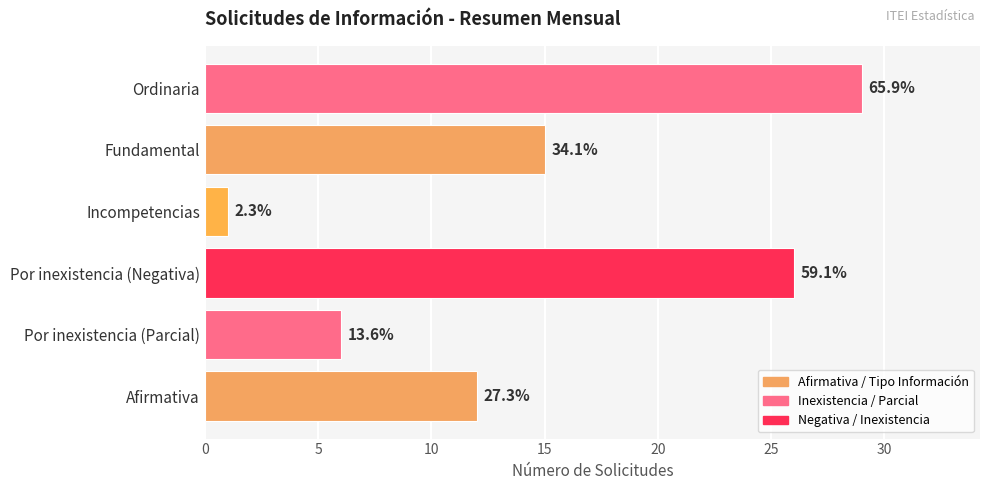

How many bars are there in total?

6